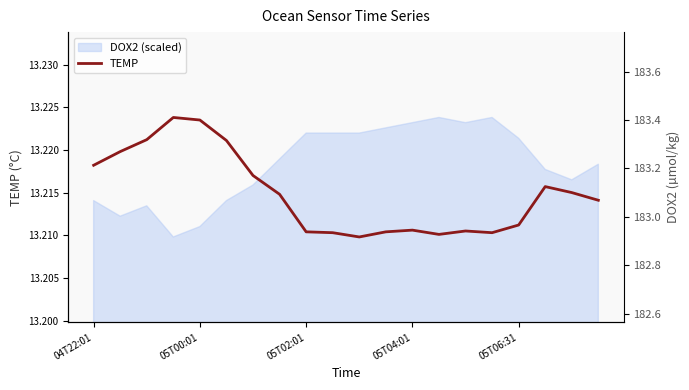

Is it true that TEMP equals 19.1 at 04T22:01?

False